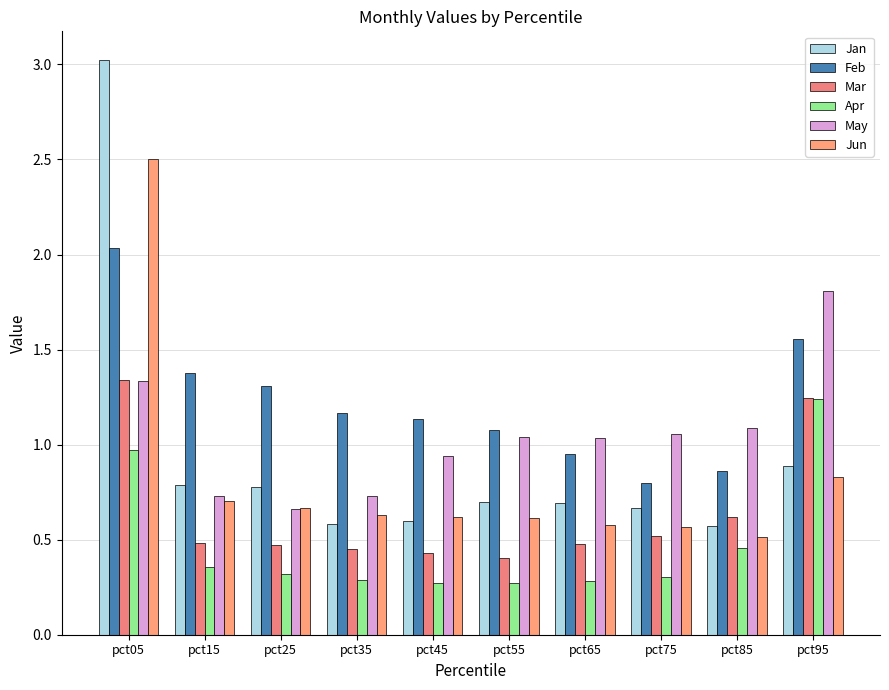

What is the value of the Jan bar at the 2nd from the left?

0.8